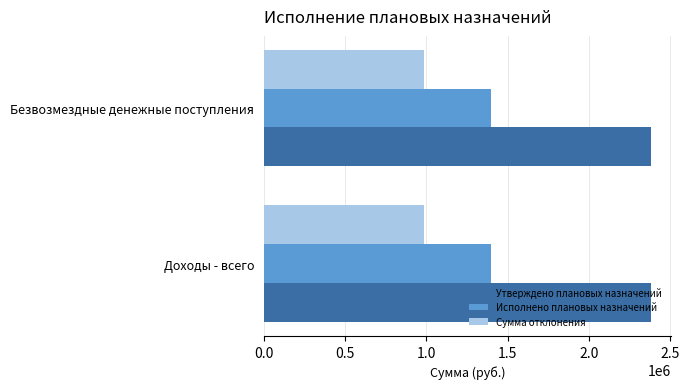

What is the lowest value of the Утверждено плановых назначений series?

2383304.8